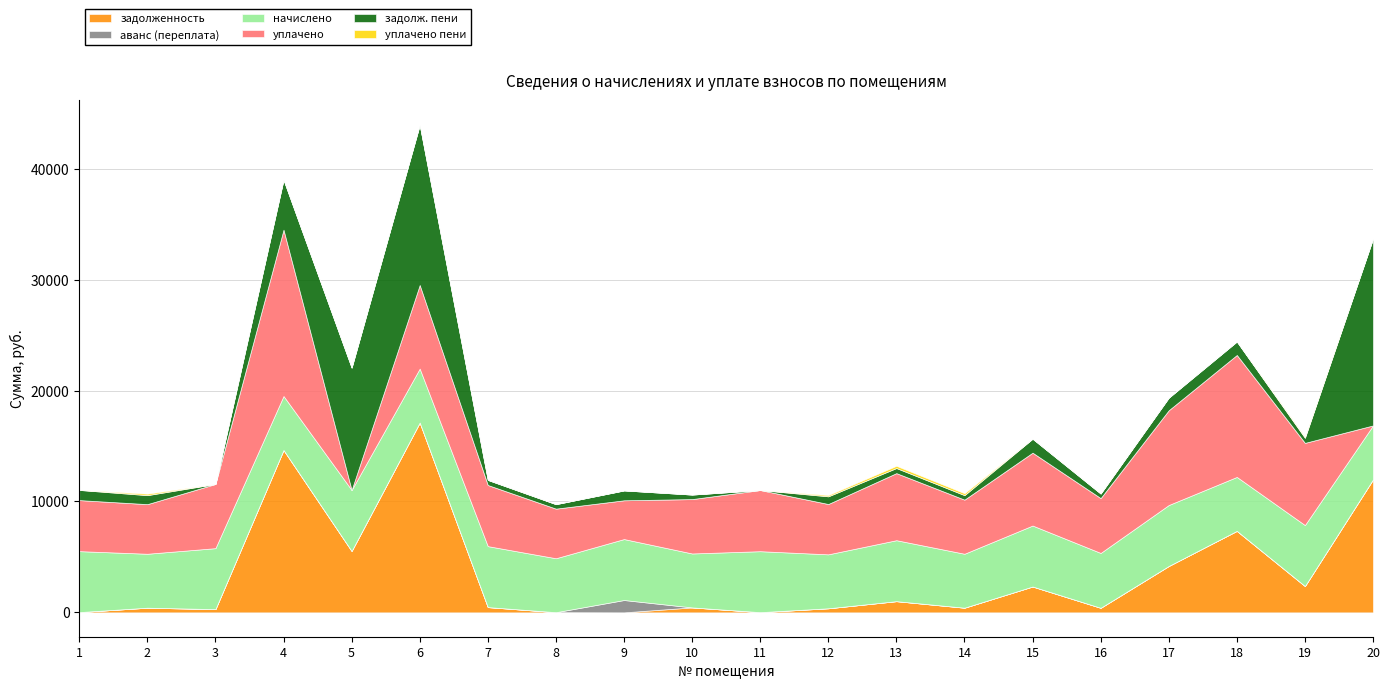

Reading left to right, what are all the values shown in this chart?

задолженность: 1=22.1	2=419.7	3=291.4	4=14646.7	5=5538.0	6=17118.6	7=474.3	8=14.3	9=0.0	10=445.4	11=17.6	12=366.8	13=1009.5	14=419.7	15=2332.2	16=410.9	17=4183.1	18=7349.4	19=2373.6	20=11992.8
аванс (переплата): 1=0.0	2=0.0	3=0.0	4=0.0	5=0.0	6=0.0	7=0.0	8=0.0	9=1112.4	10=0.0	11=0.0	12=0.0	13=0.0	14=0.0	15=0.0	16=0.0	17=0.0	18=0.0	19=0.0	20=0.0
начислено: 1=5497.7	2=4864.9	3=5497.7	4=4864.9	5=5497.7	6=4864.9	7=5497.7	8=4864.9	9=5497.7	10=4864.9	11=5497.7	12=4864.9	13=5497.7	14=4864.9	15=5497.7	16=4946.5	17=5497.7	18=4864.9	19=5497.7	20=4864.9
уплачено: 1=4603.5	2=4473.8	3=5789.1	4=15000.0	5=0.0	6=7541.2	7=5513.8	8=4473.8	9=3495.8	10=4904.9	11=5515.2	12=4538.2	13=6049.1	14=4879.2	15=6571.5	16=4945.2	17=8546.5	18=10998.1	19=7413.2	20=0.0
задолж. пени: 1=916.3	2=810.8	3=0.0	4=4511.6	5=11035.6	6=14442.3	7=458.1	8=405.4	9=889.5	10=405.4	11=0.0	12=693.5	13=458.1	14=405.4	15=1258.4	16=412.2	17=1134.3	18=1216.2	19=458.1	20=16857.7
уплачено пени: 1=7.1	2=129.8	3=1.0	4=0.0	5=0.0	6=0.0	7=0.2	8=0.0	9=0.0	10=0.2	11=0.0	12=109.7	13=200.2	14=172.1	15=0.0	16=4.2	17=0.0	18=0.0	19=85.8	20=0.0